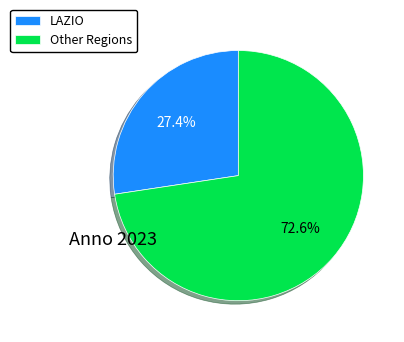

Combined, do LAZIO and Other Regions account for over 50%?

Yes